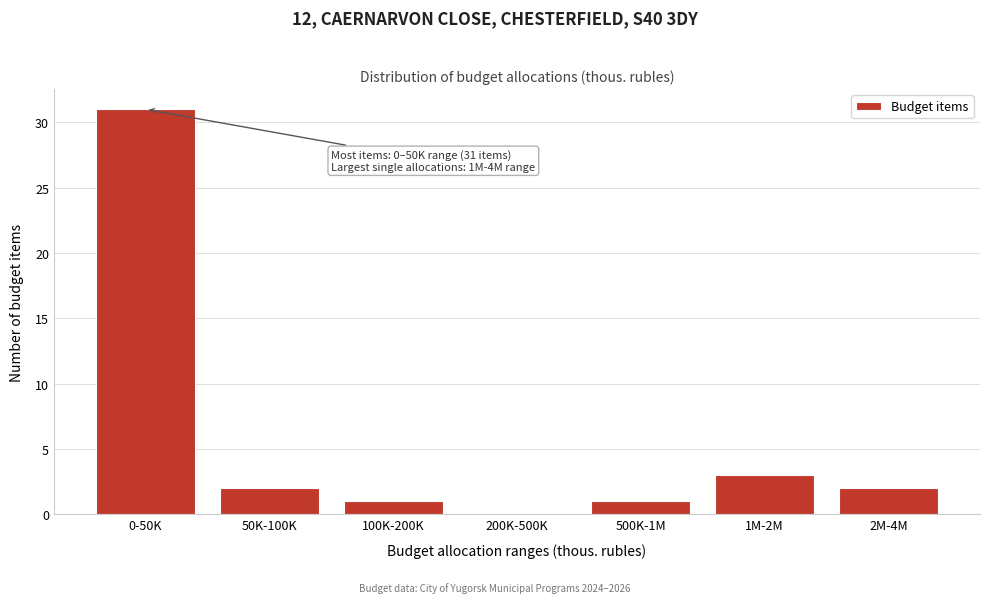

Reading right to left, what are all the values shown in this chart?

2M-4M=2	1M-2M=3	500K-1M=1	200K-500K=0	100K-200K=1	50K-100K=2	0-50K=31